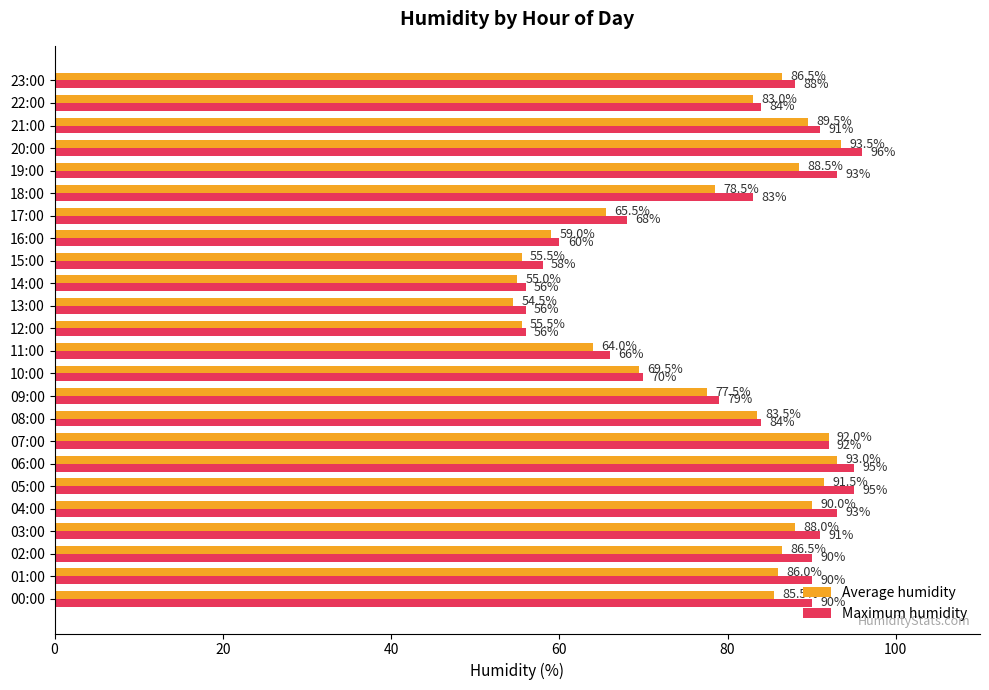

List the series in order of their peak value, highest first.

Maximum humidity, Average humidity